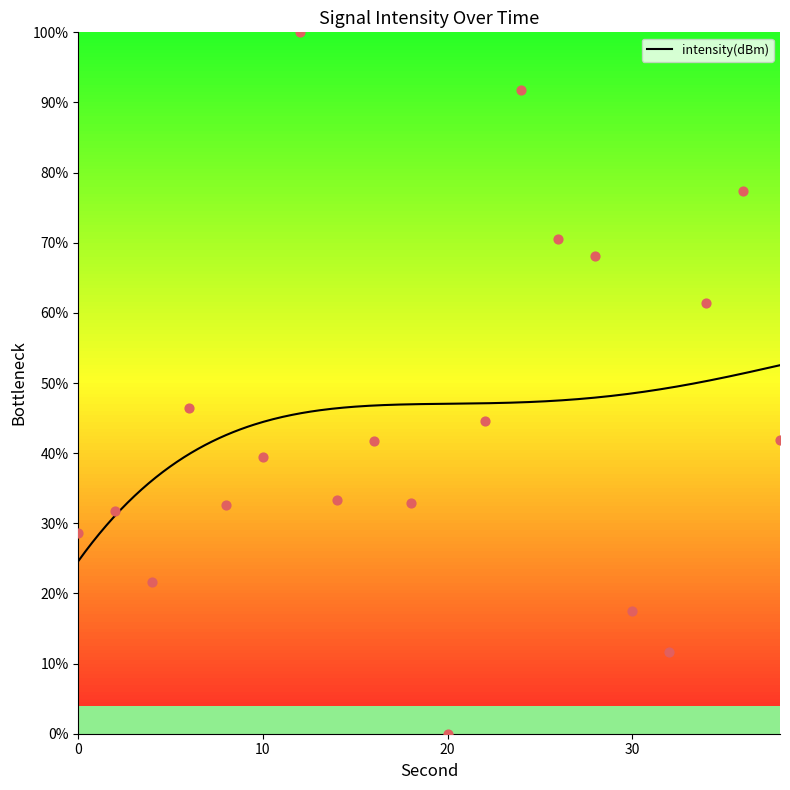

Between 38 and 24, which is larger?

24